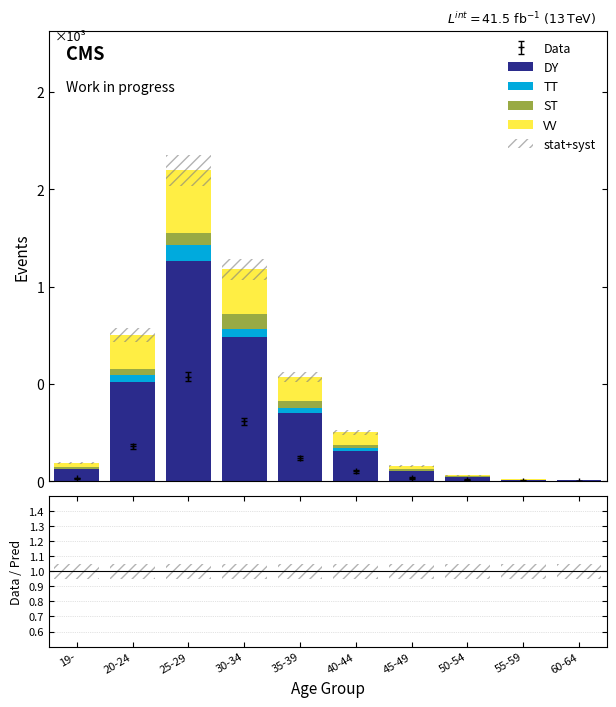

Are the bars horizontal?

No